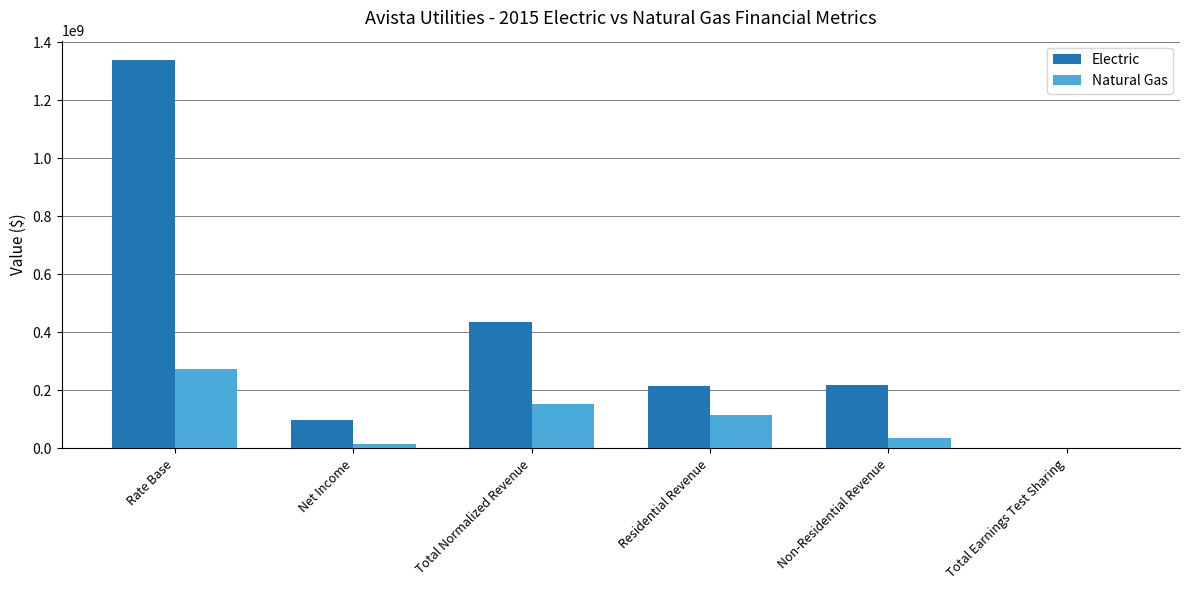

How many series are shown in this chart?

2